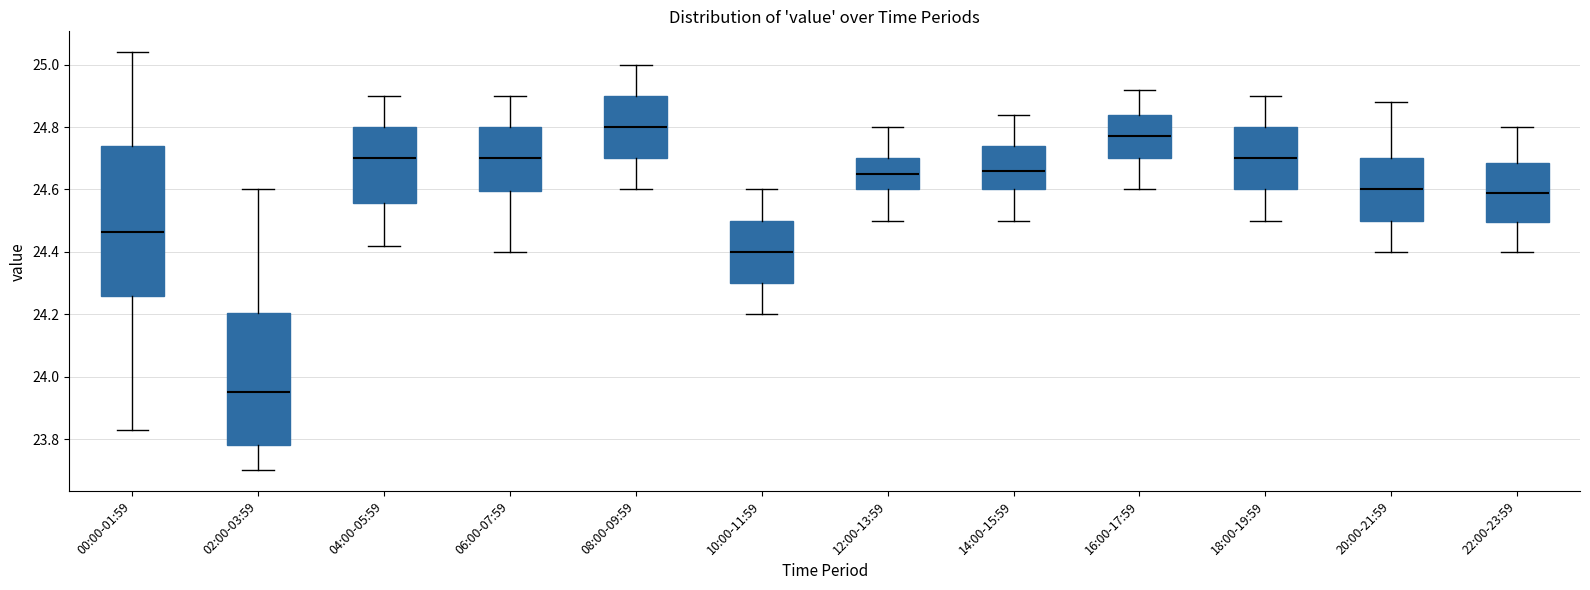

Reading left to right, transcribe this box plot: for each box, give where its median line is, the range the box spans, and where its two whiskers end, as read against the y-axis. The values are not printed on the chart, so give them approximately, as read against the axis.

00:00-01:59: median 24.46, box 24.26 to 24.74, whiskers 23.84 to 25.04
02:00-03:59: median 23.96, box 23.78 to 24.20, whiskers 23.70 to 24.60
04:00-05:59: median 24.70, box 24.56 to 24.80, whiskers 24.42 to 24.90
06:00-07:59: median 24.70, box 24.60 to 24.80, whiskers 24.40 to 24.90
08:00-09:59: median 24.80, box 24.70 to 24.90, whiskers 24.60 to 25.00
10:00-11:59: median 24.40, box 24.30 to 24.50, whiskers 24.20 to 24.60
12:00-13:59: median 24.66, box 24.60 to 24.70, whiskers 24.50 to 24.80
14:00-15:59: median 24.66, box 24.60 to 24.74, whiskers 24.50 to 24.84
16:00-17:59: median 24.78, box 24.70 to 24.84, whiskers 24.60 to 24.92
18:00-19:59: median 24.70, box 24.60 to 24.80, whiskers 24.50 to 24.90
20:00-21:59: median 24.60, box 24.50 to 24.70, whiskers 24.40 to 24.88
22:00-23:59: median 24.60, box 24.50 to 24.68, whiskers 24.40 to 24.80